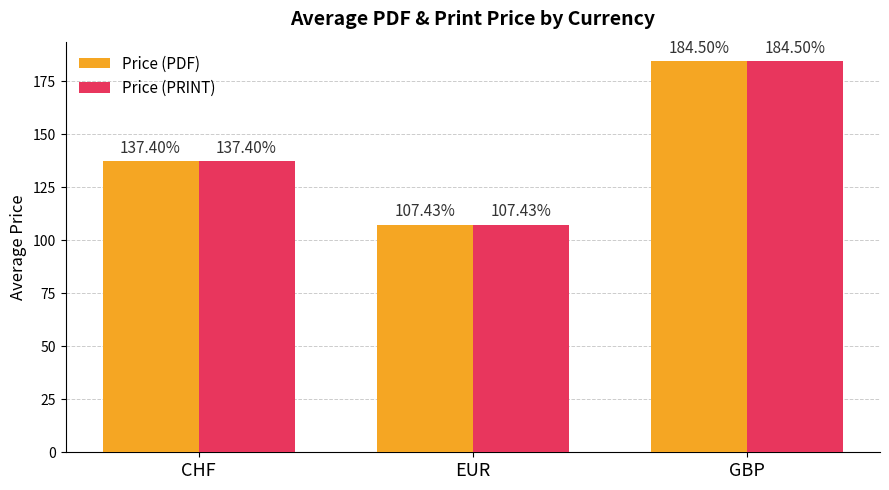

What is the smallest value displayed?

107.4